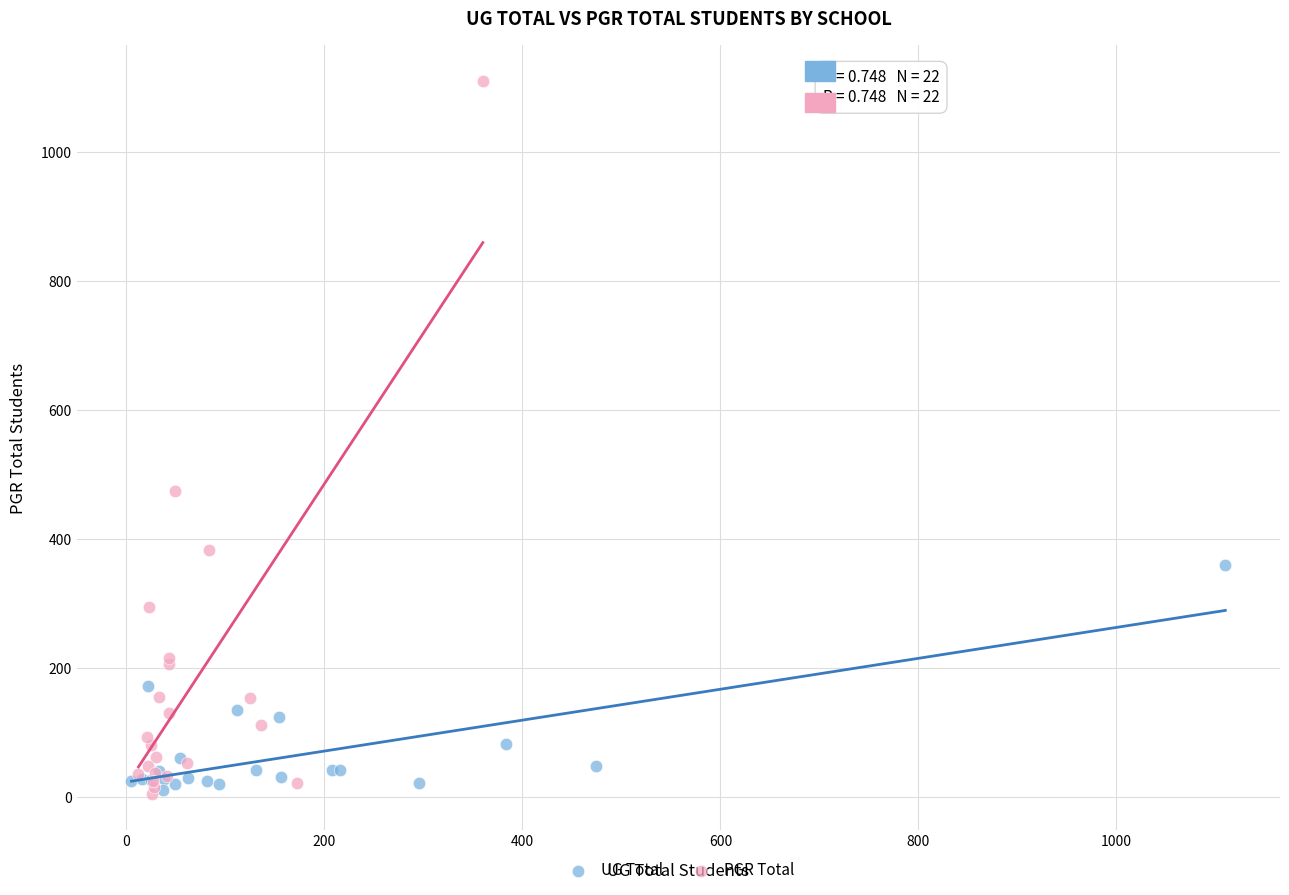

Which series contains the highest Y value?

PGR Total